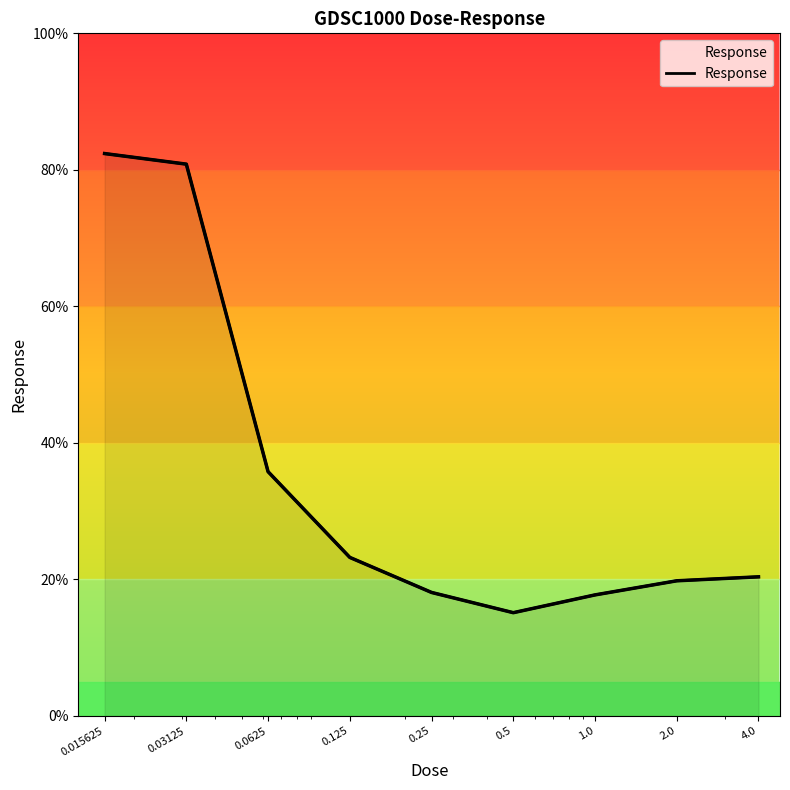

Approximately how many times larger is the value at 4.0 compared to 2.0?

1.0